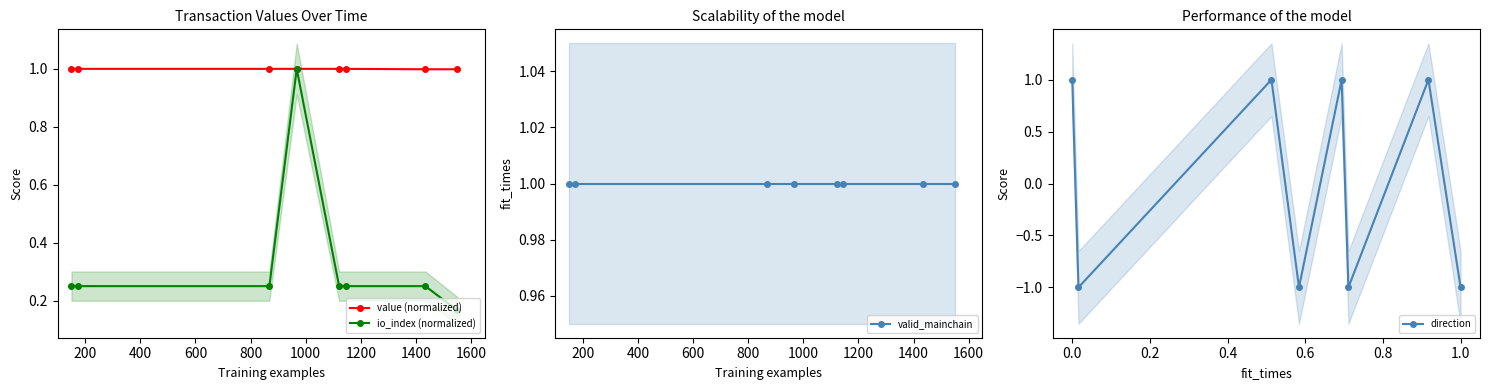

What is the value of the value (normalized) point at the 7th from the left?

1.0